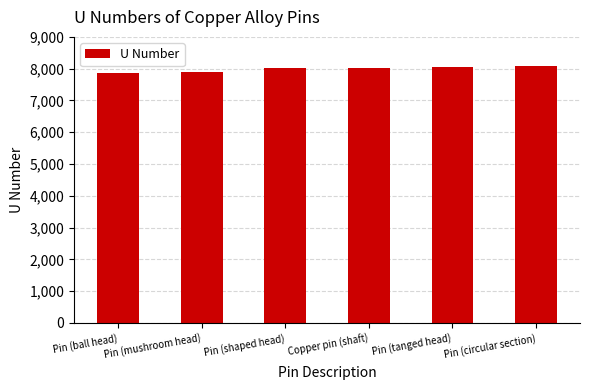

What is the difference between the maximum and second lowest values?

206